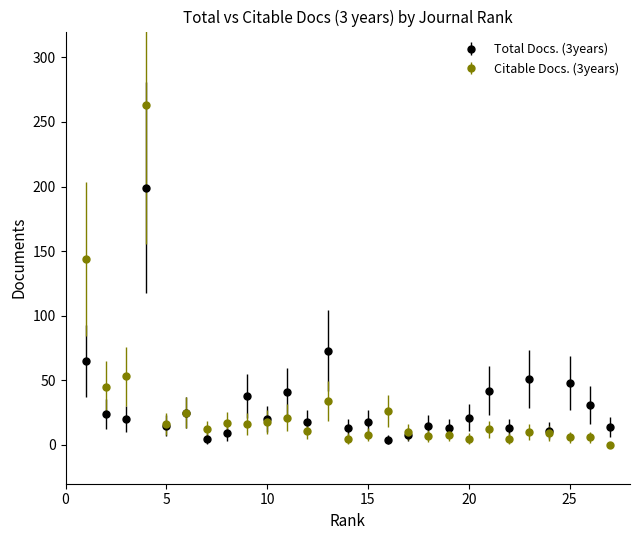

What is the maximum value shown in the chart?

263